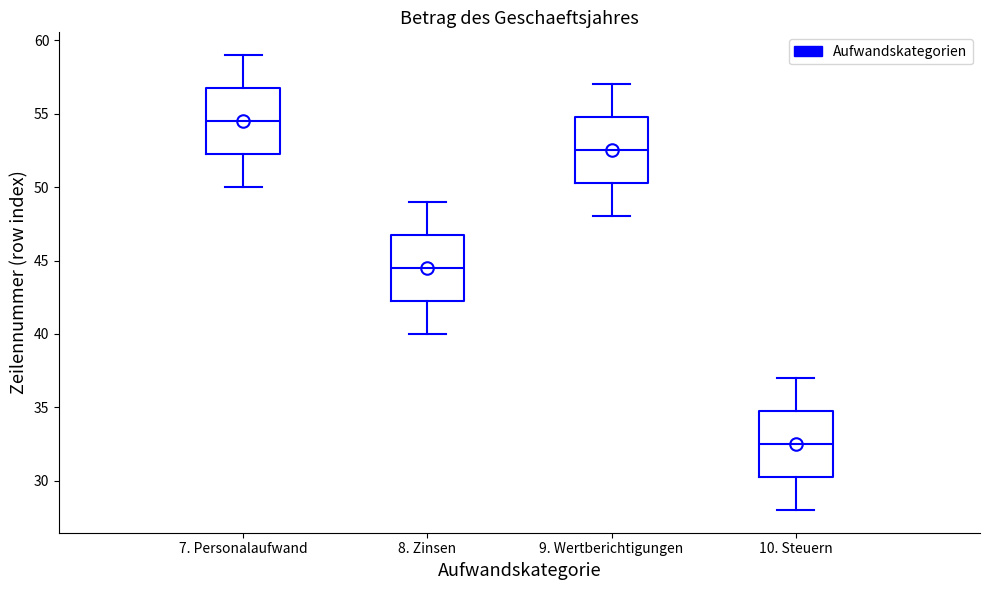

Reading left to right, transcribe this box plot: for each box, give where its median line is, the range the box spans, and where its two whiskers end, as read against the y-axis. The values are not printed on the chart, so give them approximately, as read against the axis.

7. Personalaufwand: median 54.5, box 52.5 to 57.0, whiskers 50.0 to 59.0
8. Zinsen: median 44.5, box 42.5 to 47.0, whiskers 40.0 to 49.0
9. Wertberichtigungen: median 52.5, box 50.5 to 55.0, whiskers 48.0 to 57.0
10. Steuern: median 32.5, box 30.5 to 35.0, whiskers 28.0 to 37.0